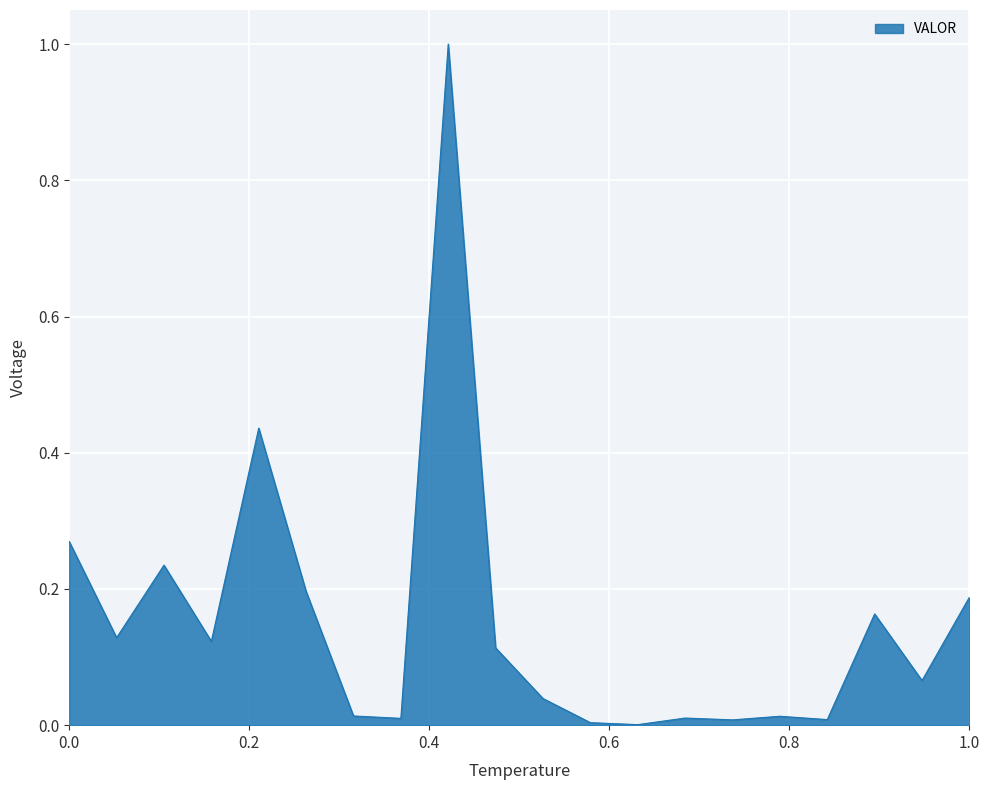

What is the difference between the maximum and minimum values?

1.0